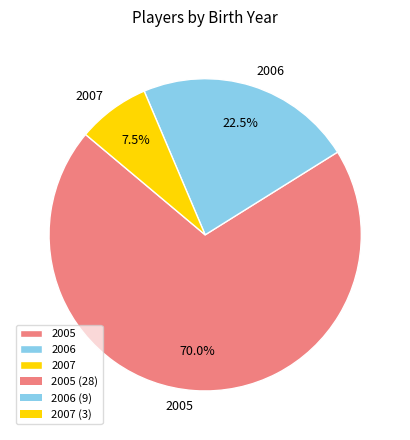

Which has a higher value, 2006 or 2005?

2005